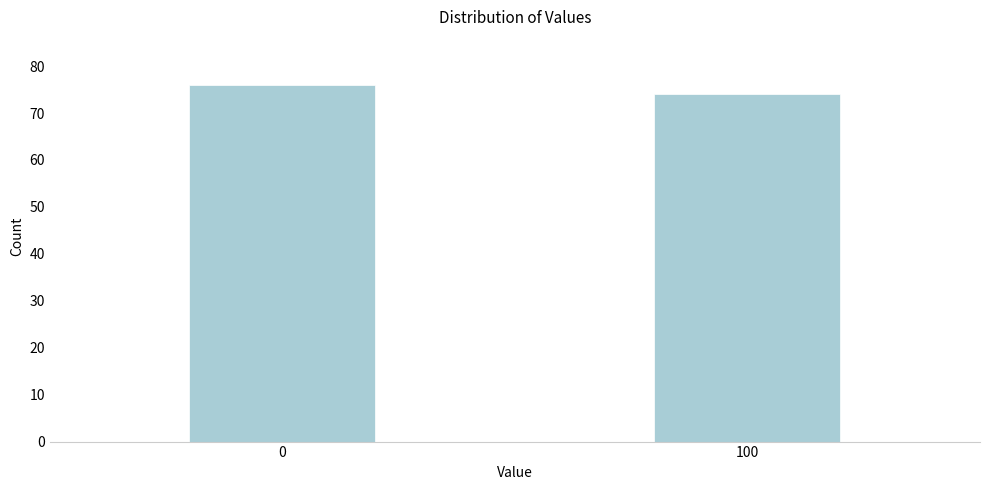

Reading right to left, what are all the values shown in this chart?

74	76